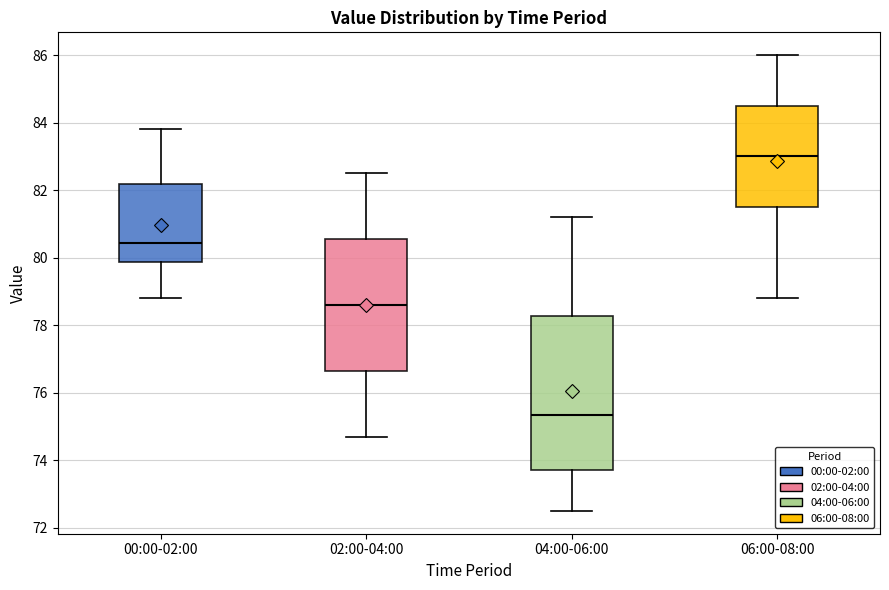

Reading left to right, transcribe this box plot: for each box, give where its median line is, the range the box spans, and where its two whiskers end, as read against the y-axis. The values are not printed on the chart, so give them approximately, as read against the axis.

00:00-02:00: median 80.4, box 79.8 to 82.2, whiskers 78.8 to 83.8
02:00-04:00: median 78.6, box 76.6 to 80.6, whiskers 74.8 to 82.6
04:00-06:00: median 75.4, box 73.8 to 78.2, whiskers 72.6 to 81.2
06:00-08:00: median 83.0, box 81.6 to 84.6, whiskers 78.8 to 86.0